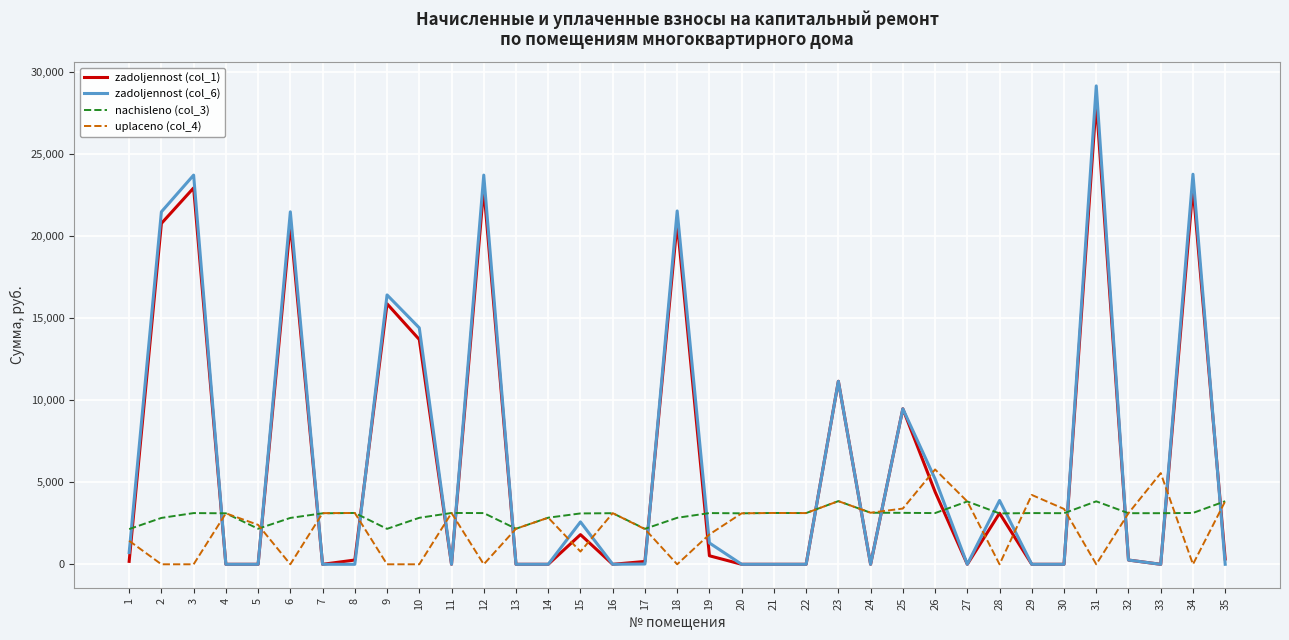

At which label does uplaceno (col_4) first exceed 3109?

4